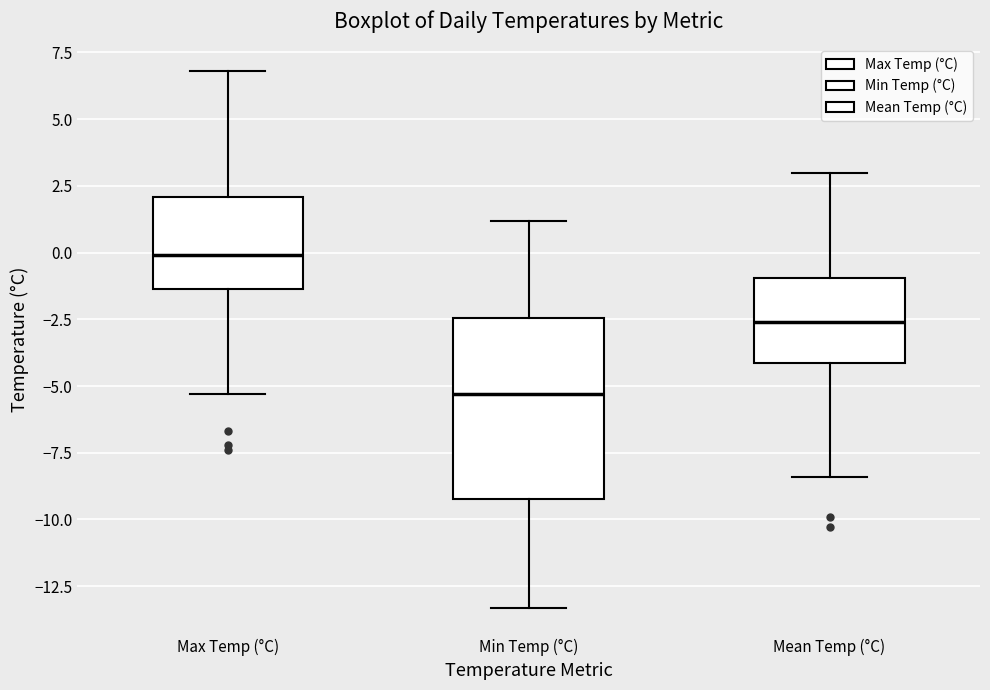

Which box's median line is the highest?

Max Temp (°C)